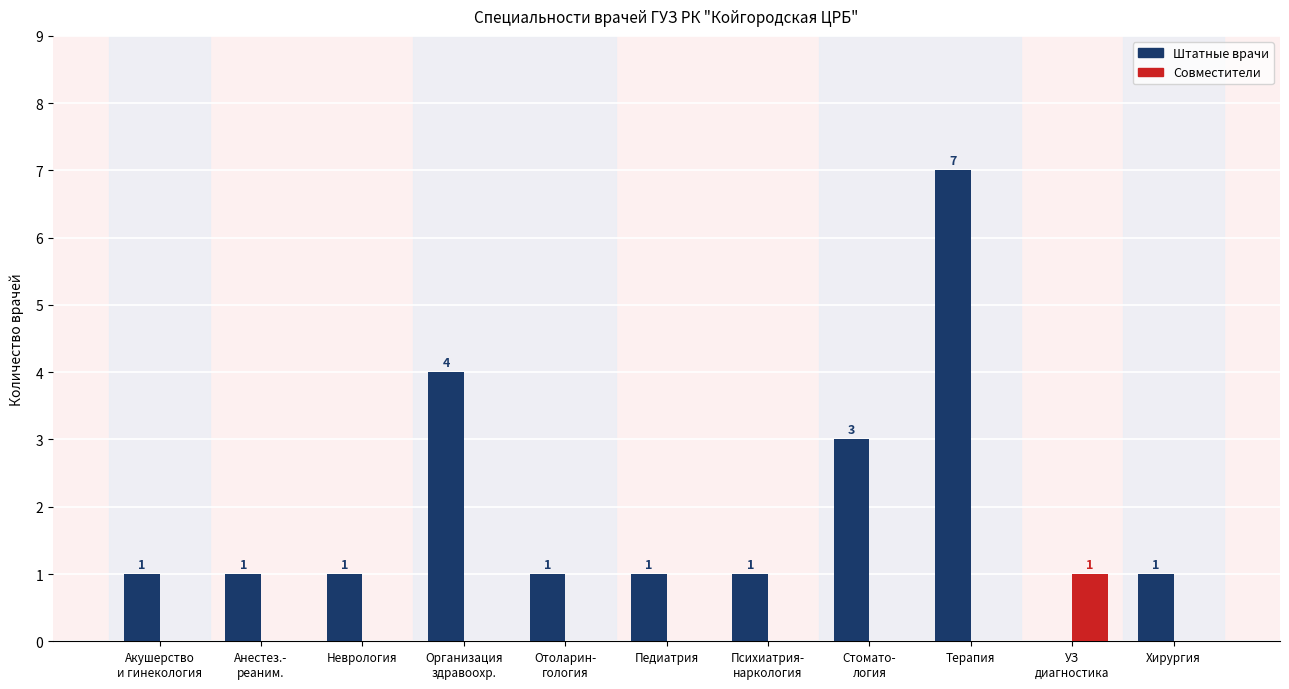

How many Совместители values are between 0 and 1?

11